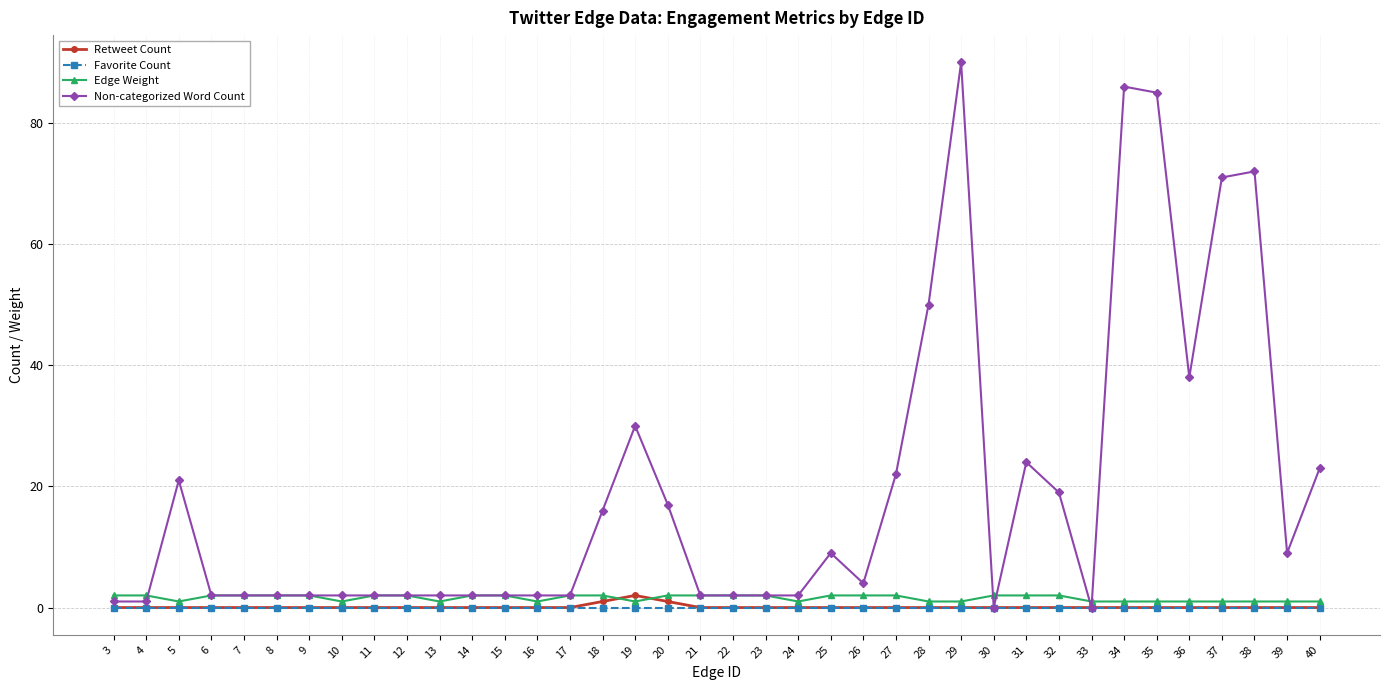

Which series has the largest range (max minus min)?

Non-categorized Word Count